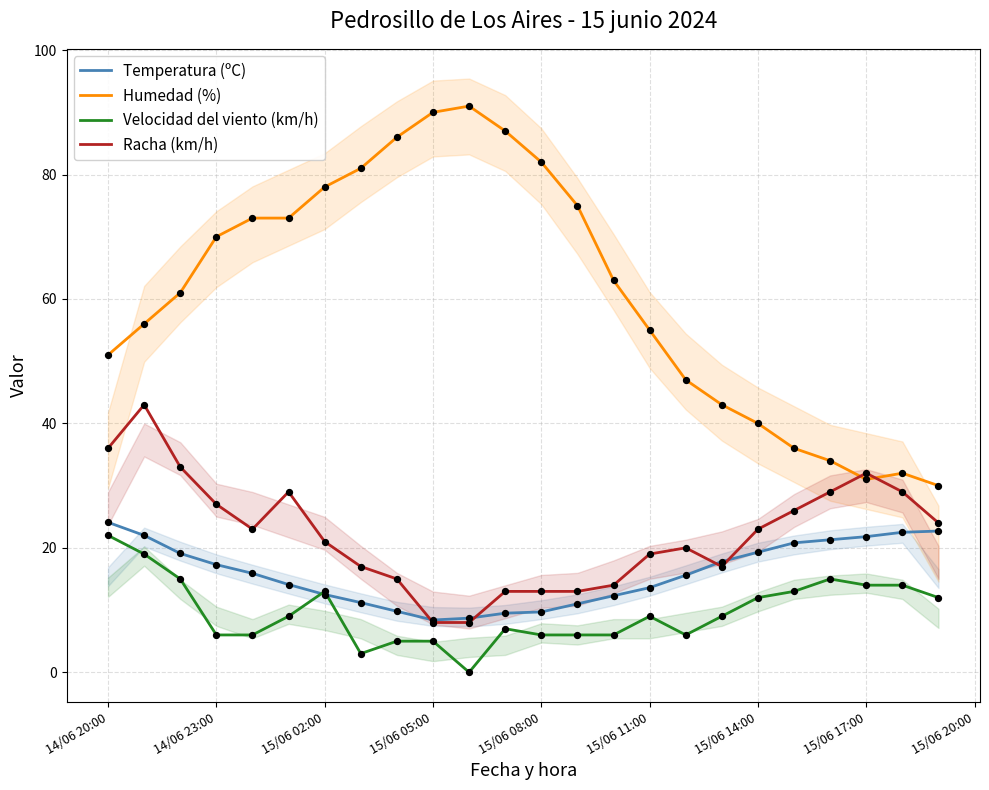

Which series contains the highest Y value?

Humedad (%)